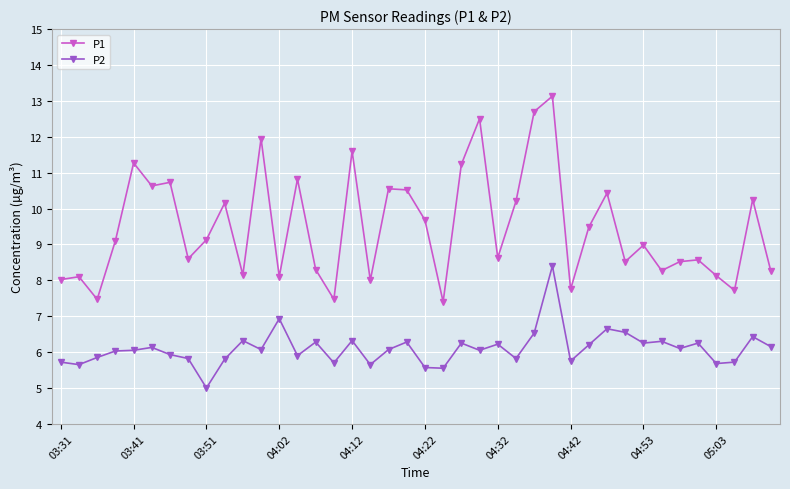

Which series has the largest range (max minus min)?

P1